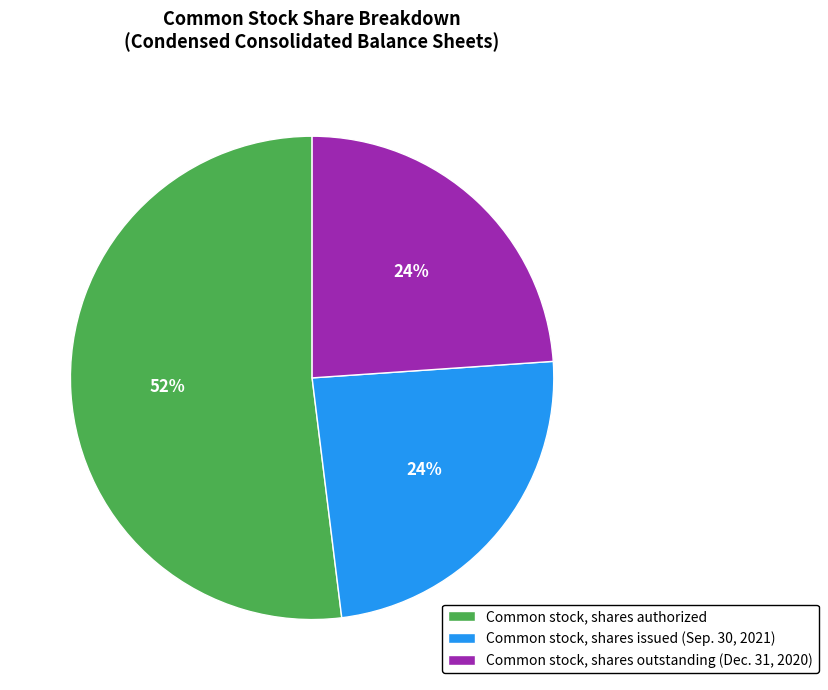

What is the largest slice in the pie chart?

Common stock, shares authorized